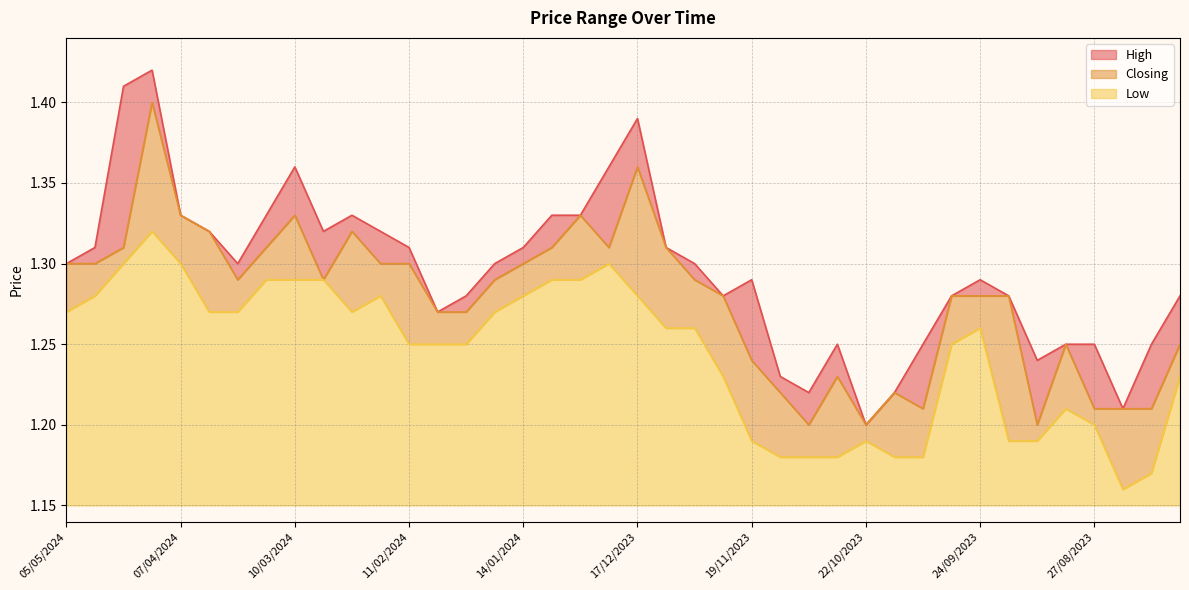

Which series has the widest spread of values?

High